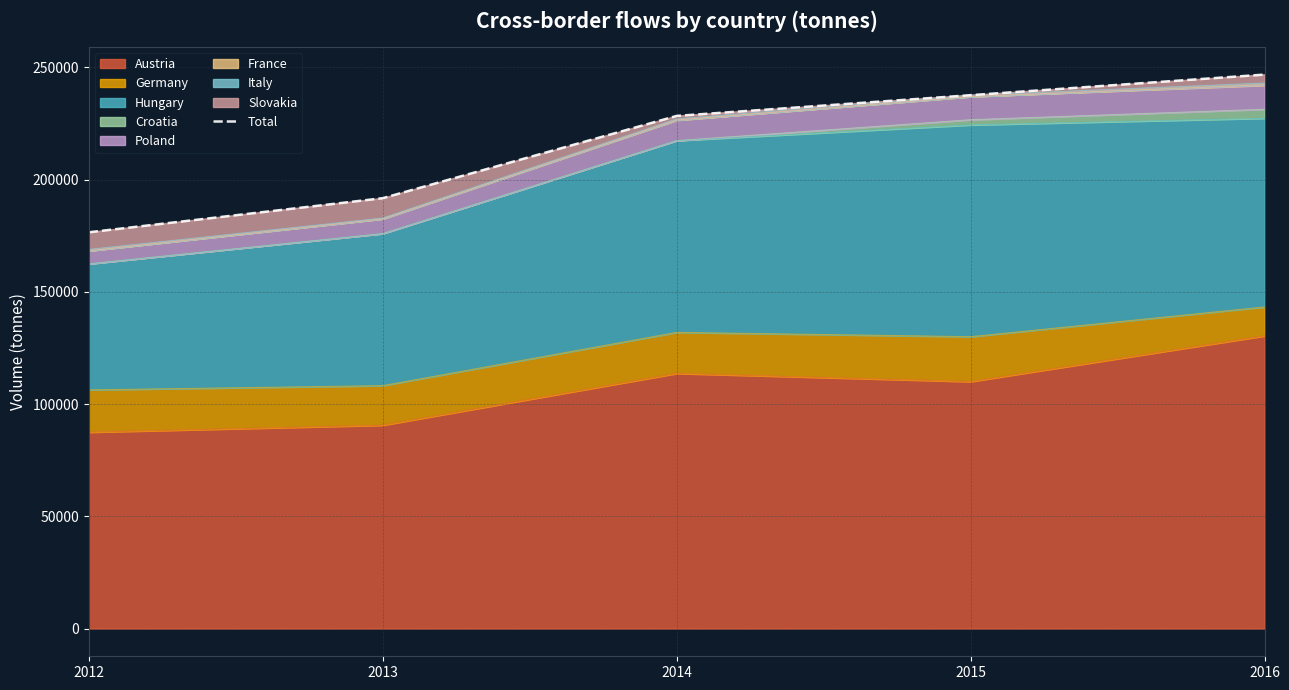

Does the chart display data point markers on the line(s)?

No